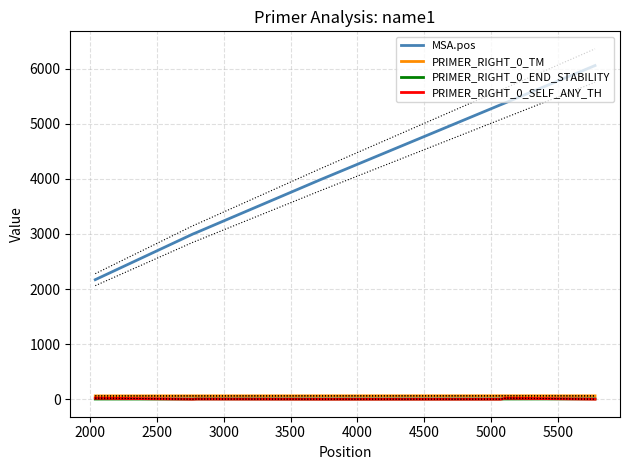

What are all the series names shown in the legend?

MSA.pos, PRIMER_RIGHT_0_TM, PRIMER_RIGHT_0_END_STABILITY, PRIMER_RIGHT_0_SELF_ANY_TH